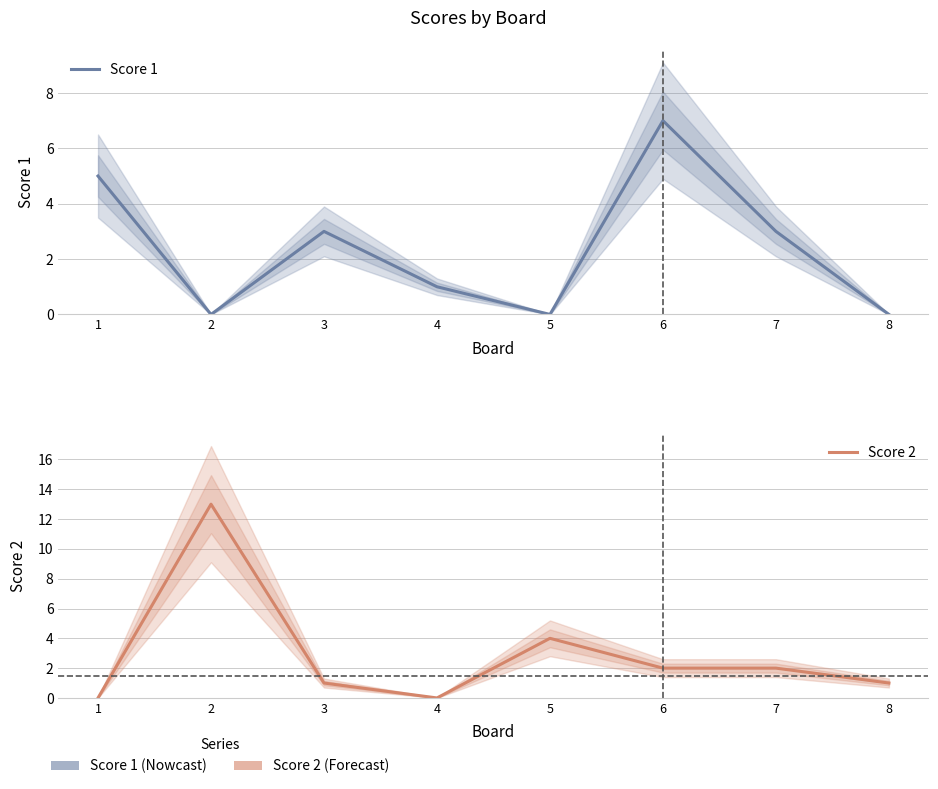

Which series has the largest total across all categories?

Score 2